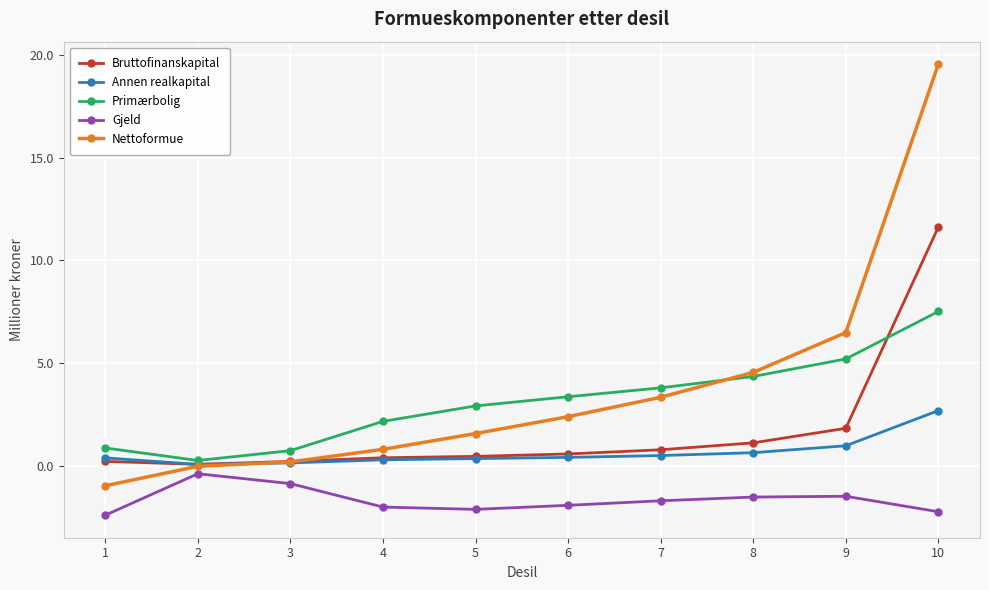

Between 2 and 9, which series saw the biggest shift?

Nettoformue